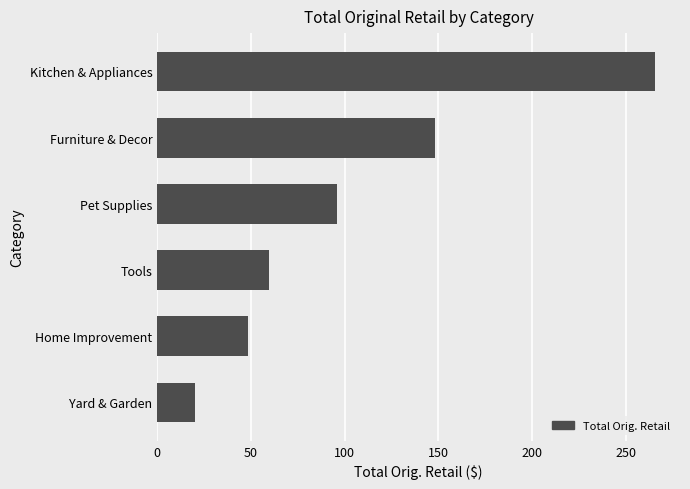

The chart shows a value of 406.4 at Kitchen & Appliances. True or false?

False